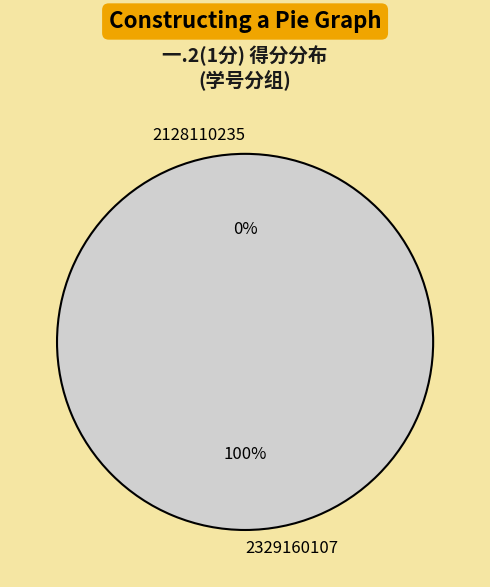

True or false: 2329160107 accounts for 100% of the total.

True